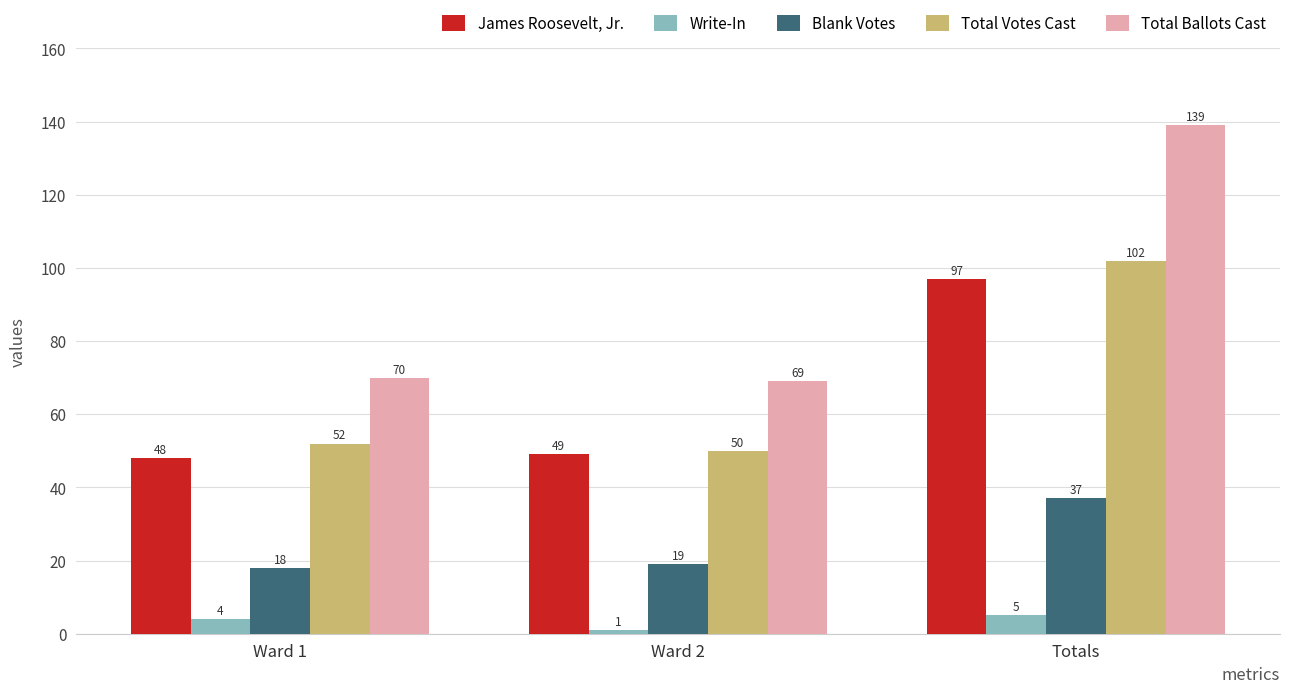

List the series in order of their peak value, highest first.

Total Ballots Cast, Total Votes Cast, James Roosevelt, Jr., Blank Votes, Write-In